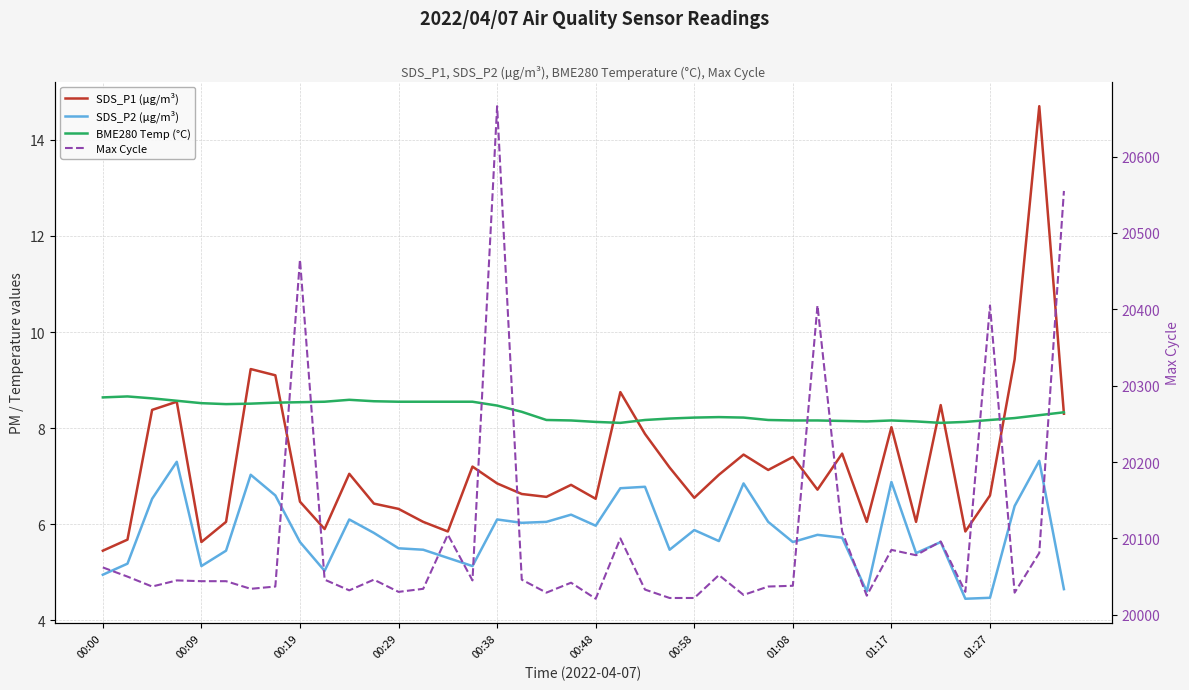

How many values in the Max Cycle series exceed 20045?

18